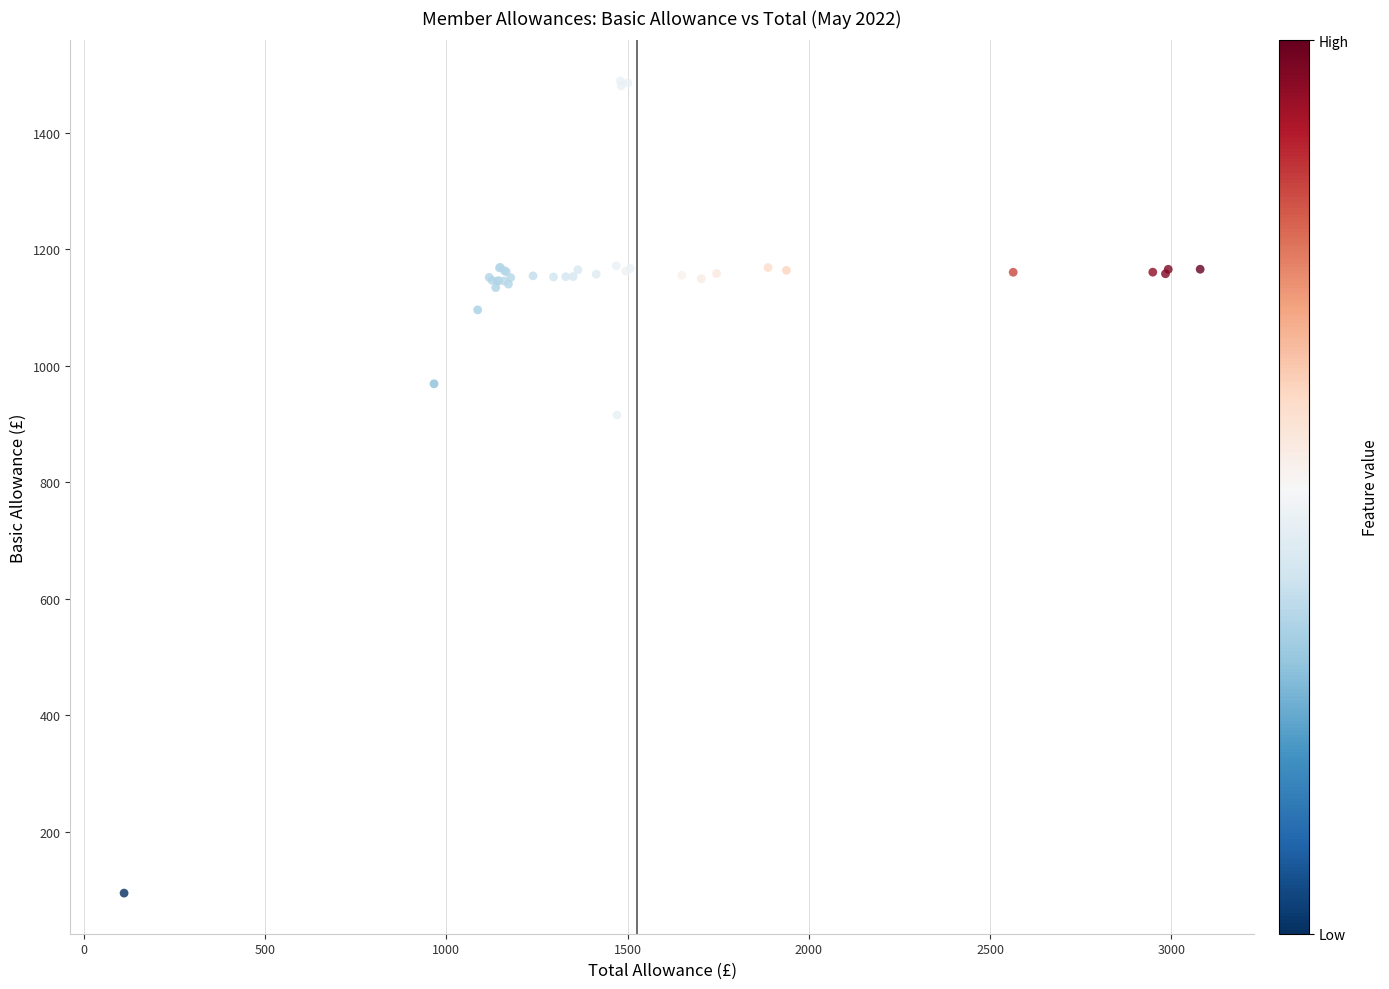

What Y value in the scatter plot is closest to 791?

915.4